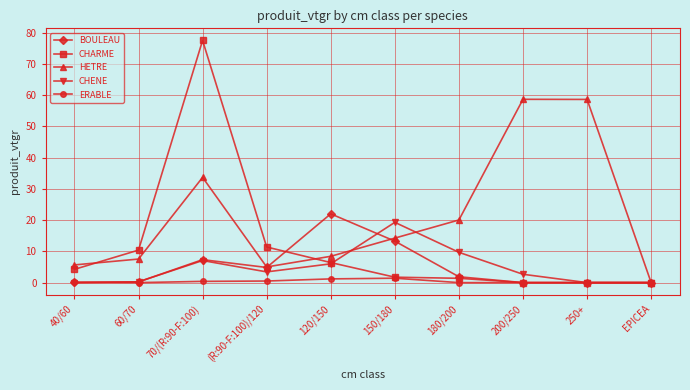

Is it true that CHENE equals 0.0 at 250+?

True